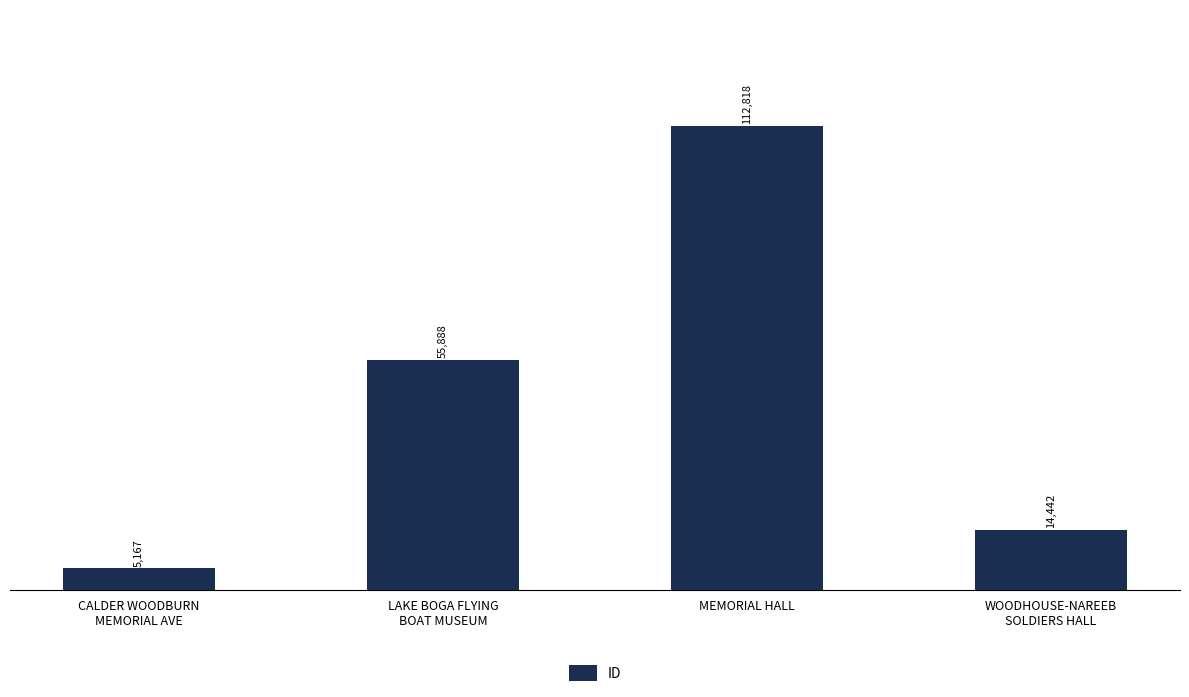

How many data points does each series have?

4